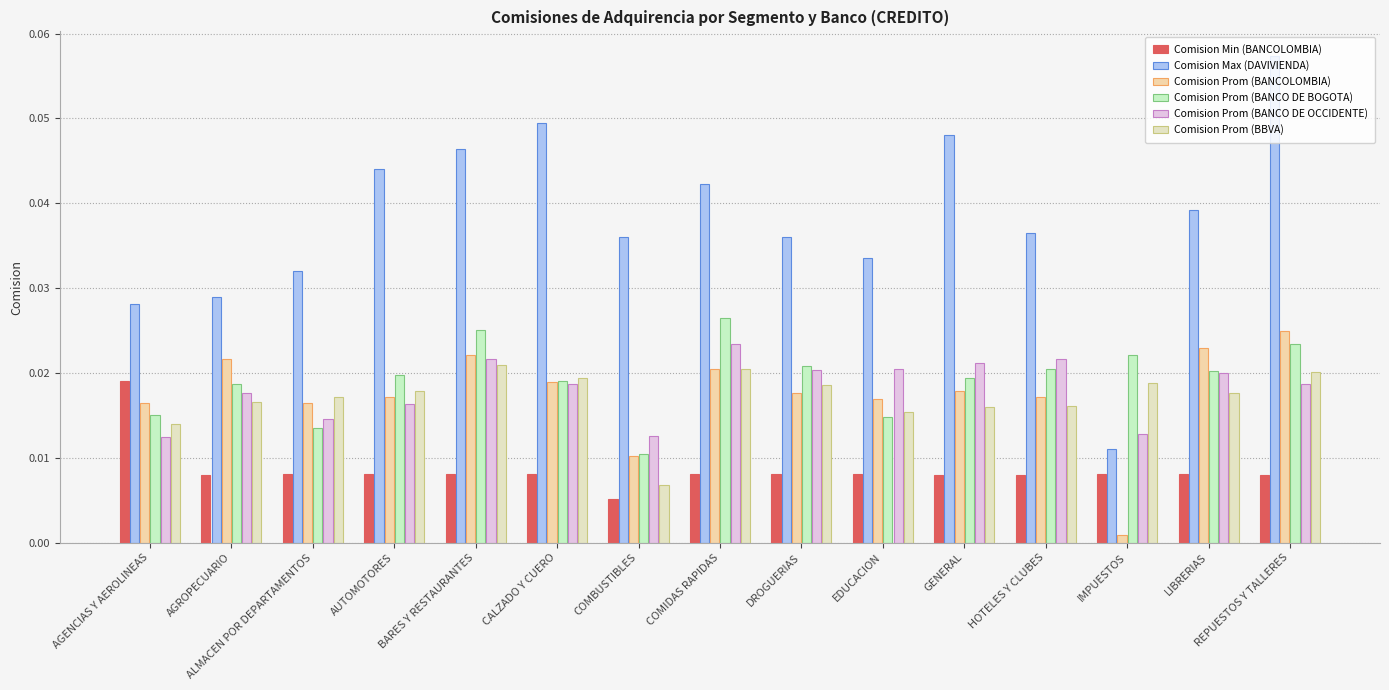

At which label is Comision Prom (BANCOLOMBIA) closest to 0?

IMPUESTOS